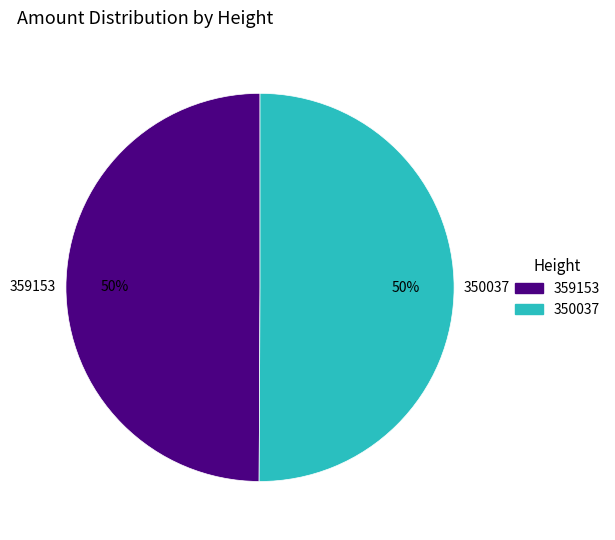

Is the sum of 359153 and 350037 greater than half?

Yes